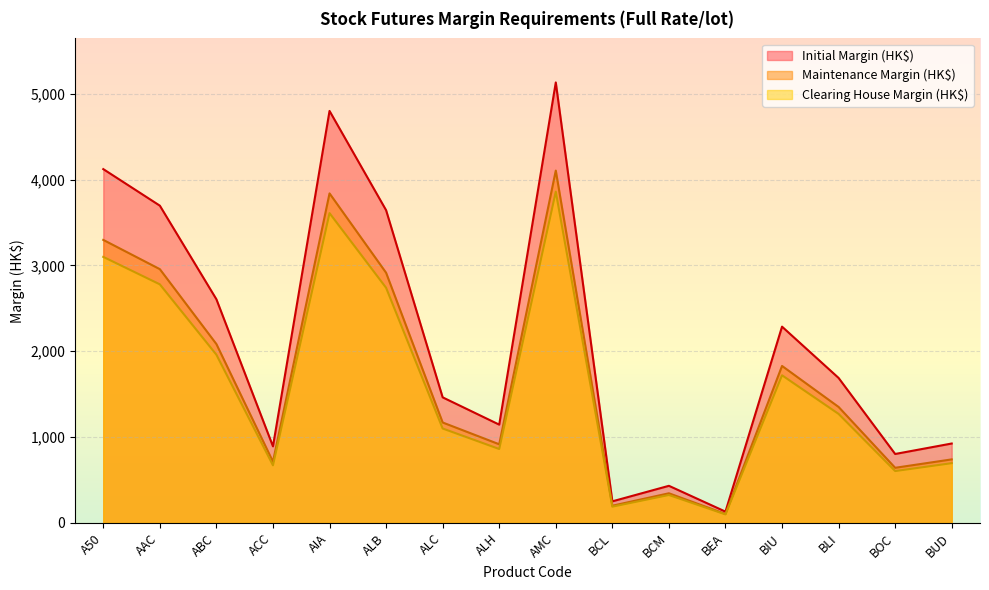

Rank the series by their maximum value, from lowest to highest.

Clearing House Margin (HK$), Maintenance Margin (HK$), Initial Margin (HK$)